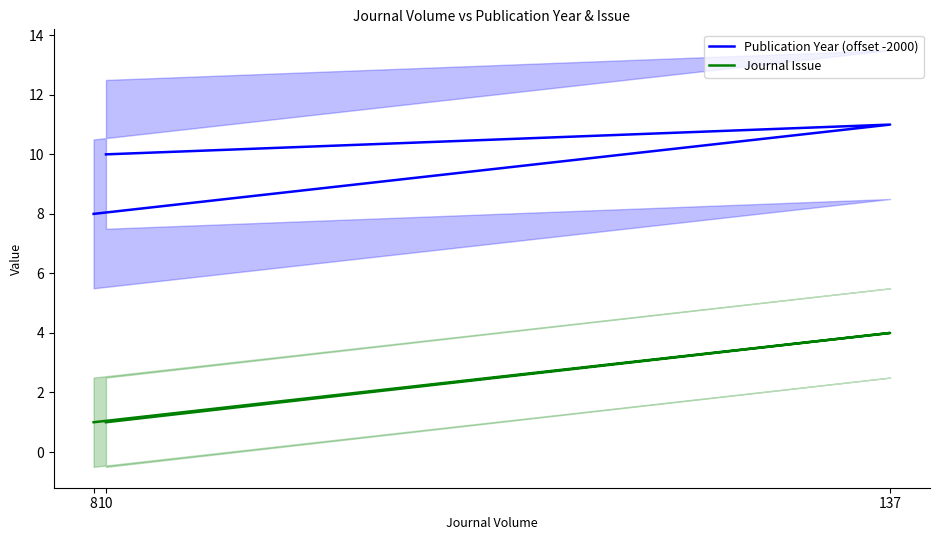

Is the value of Journal Issue at 10 greater than the value of Publication Year (offset -2000) at 137?

No